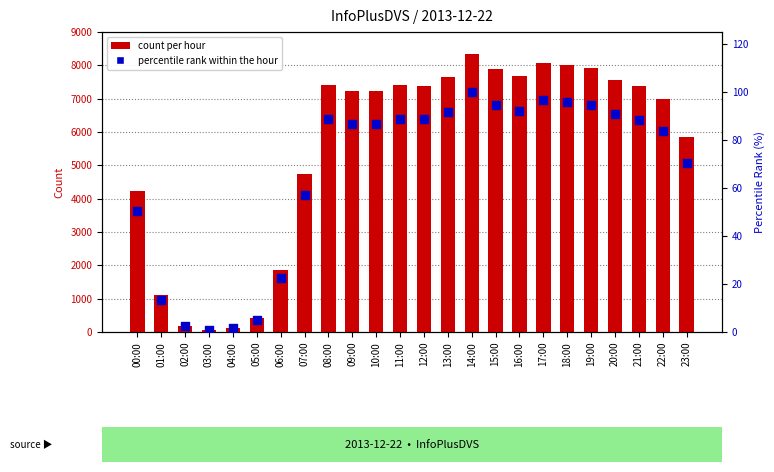

What are all the series names shown in the legend?

count per hour, percentile rank within the hour